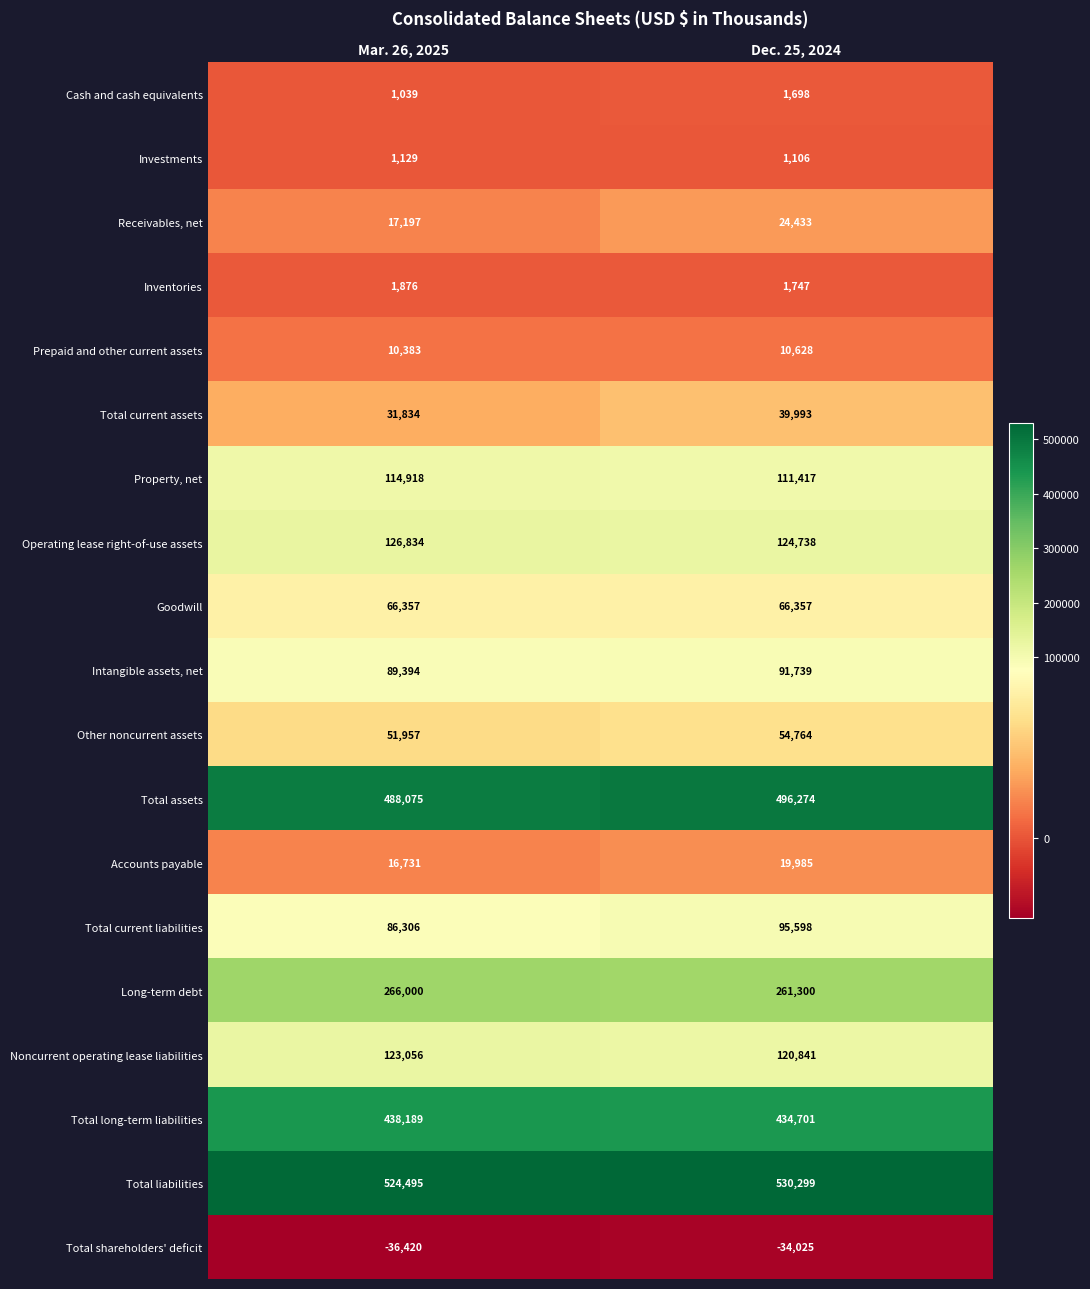

Which series changed the most between Mar. 26, 2025 and Dec. 25, 2024?

Total current liabilities